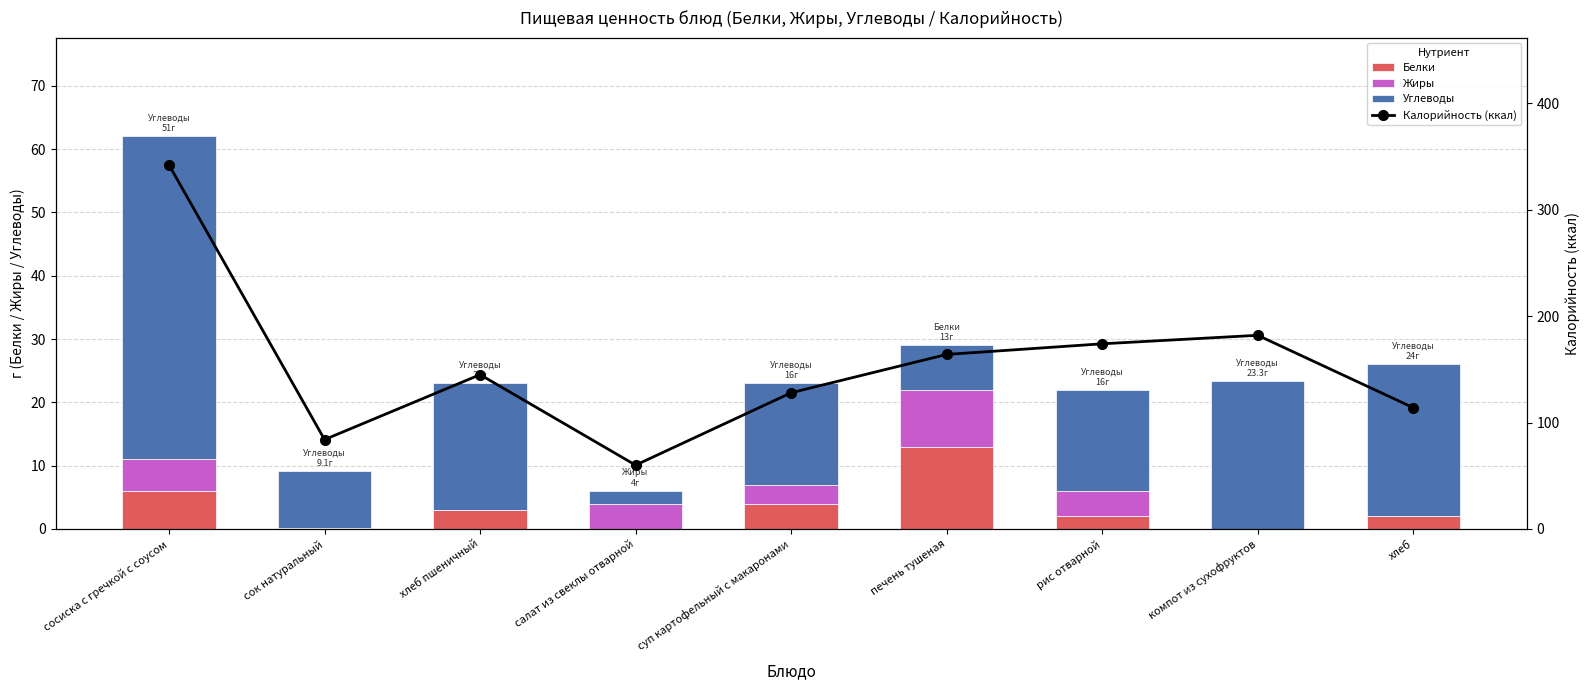

Between рис отварной and печень тушеная, which is larger?

печень тушеная